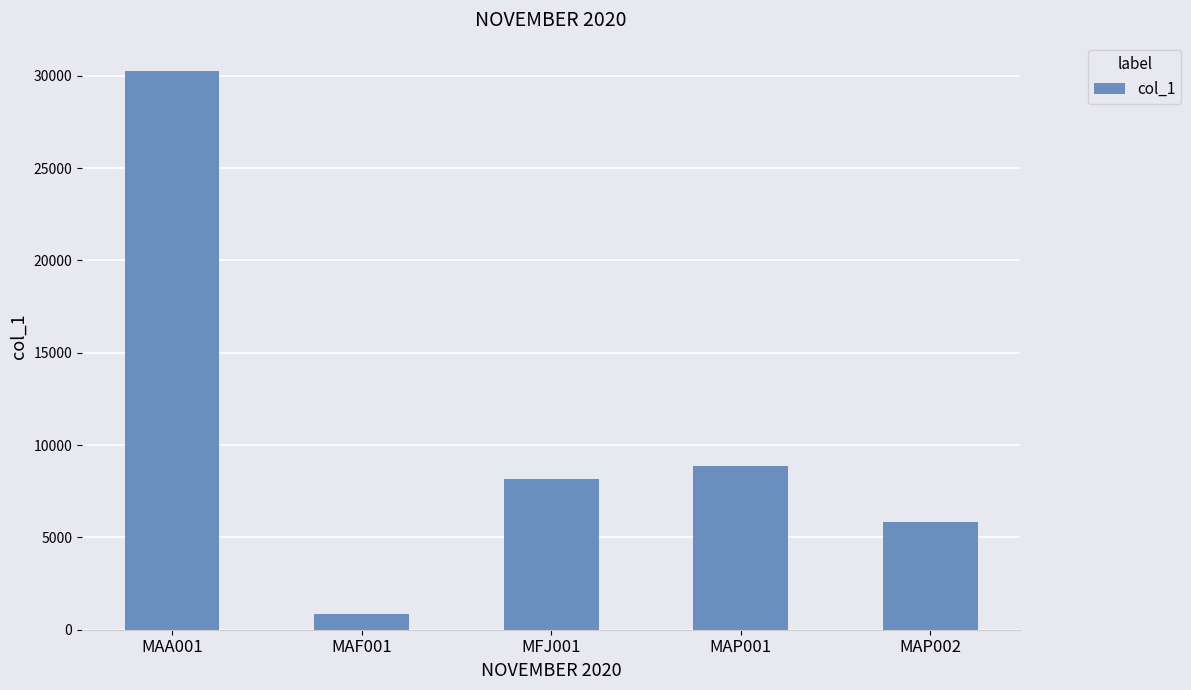

What is the label of the 3rd bar from the left?

MFJ001